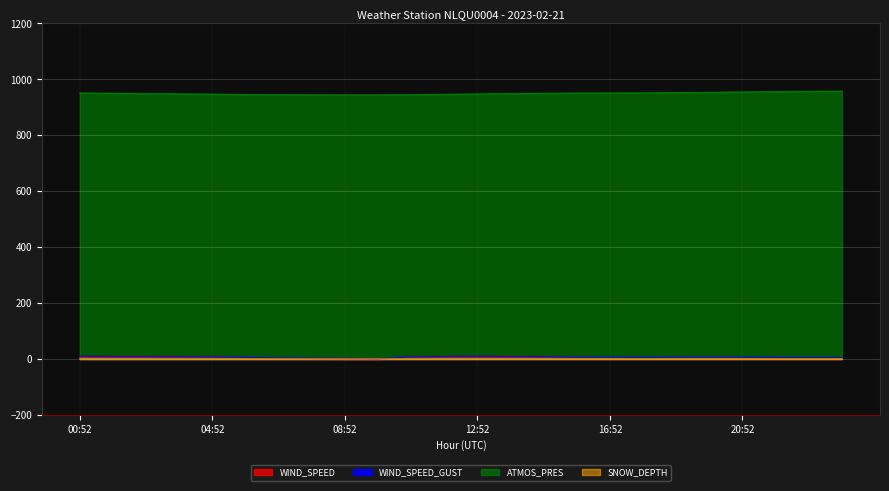

The value of WIND_SPEED_GUST at 19:52 is 6.6. True or false?

True